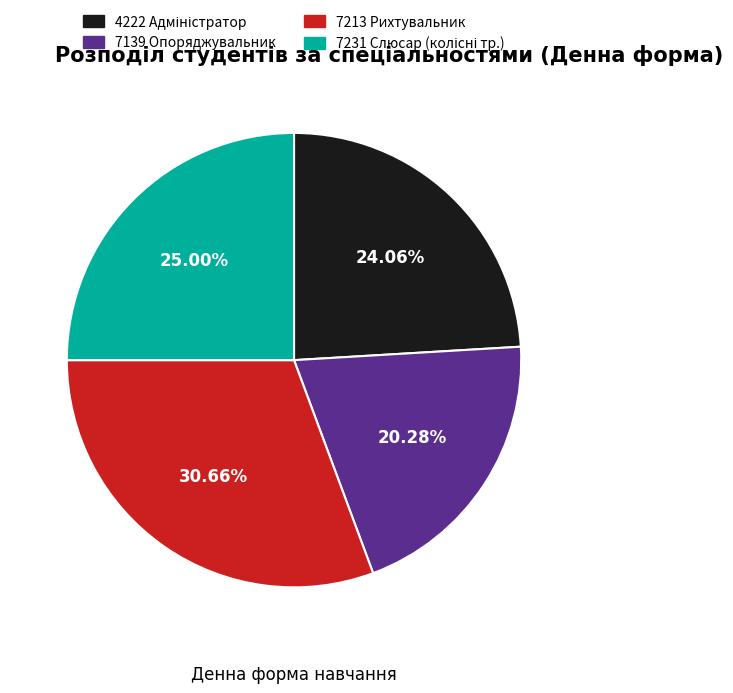

Is there a majority slice in this chart?

No